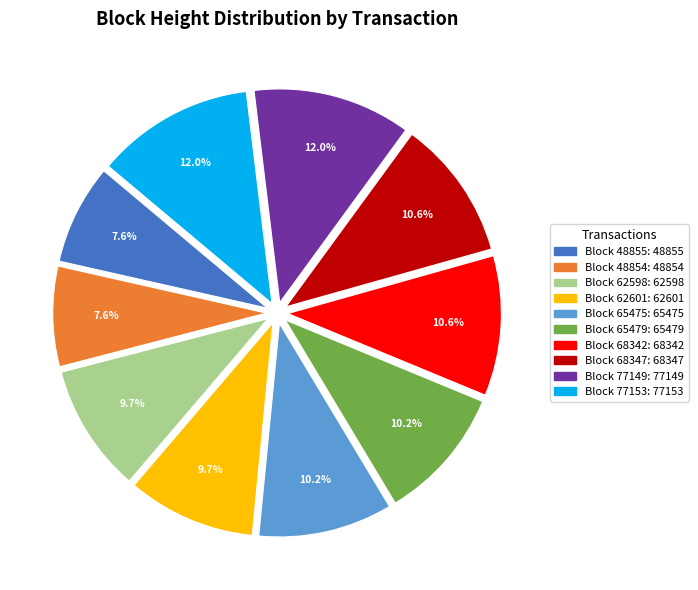

Is there any slice that represents more than half of the pie?

No